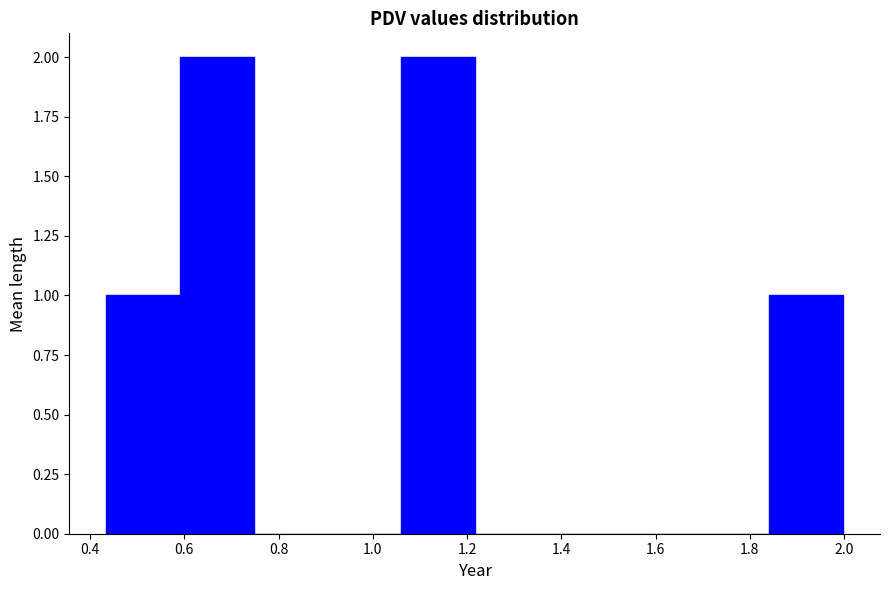

What is the height of the bar covering 0.60 to 0.74 on the x-axis? Neither the bar edges nor the heights are printed on the chart, so give them approximately, as read against the axes.

2